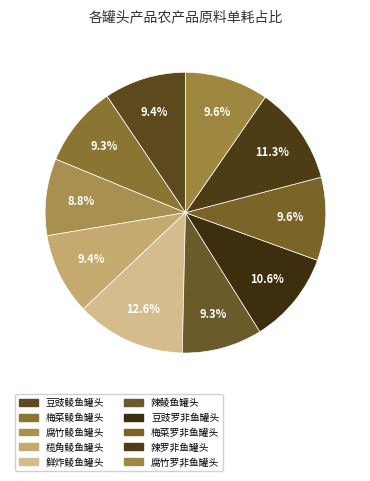

Rank the categories by value from highest to lowest.

鲜炸鲮鱼罐头, 辣罗非鱼罐头, 豆豉罗非鱼罐头, 腐竹罗非鱼罐头, 梅菜罗非鱼罐头, 豆豉鲮鱼罐头, 榄角鲮鱼罐头, 梅菜鲮鱼罐头, 辣鲮鱼罐头, 腐竹鲮鱼罐头